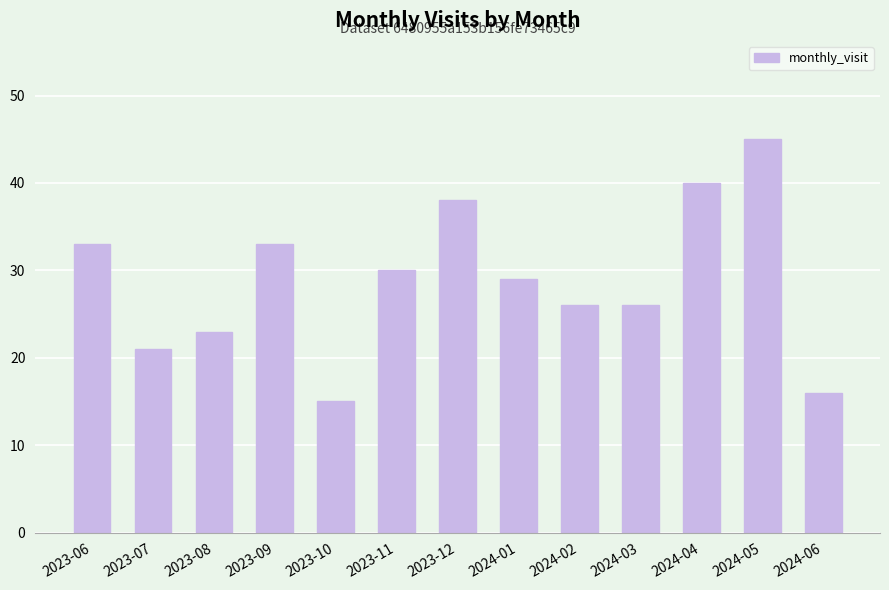

What value does the data have at 2023-10?

15